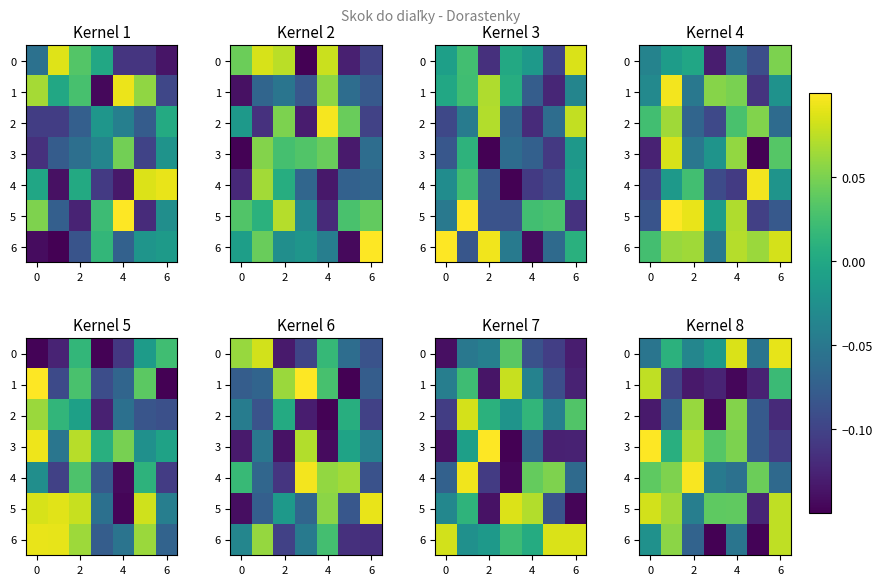

What is the difference between the second highest and minimum values in the 6 series?

0.2